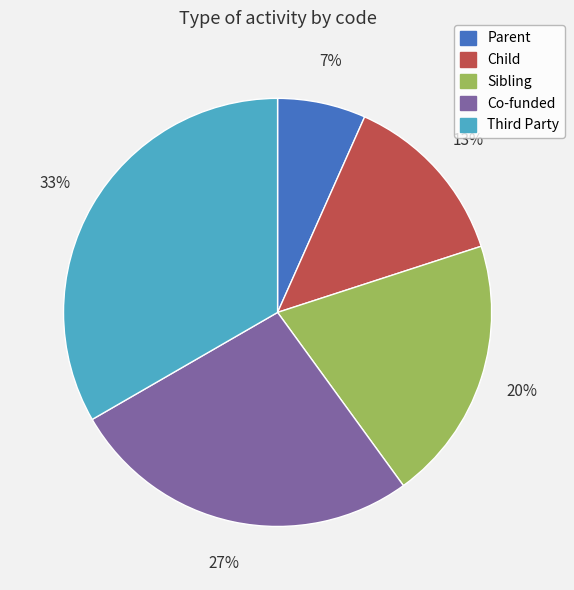

Is there a majority slice in this chart?

No